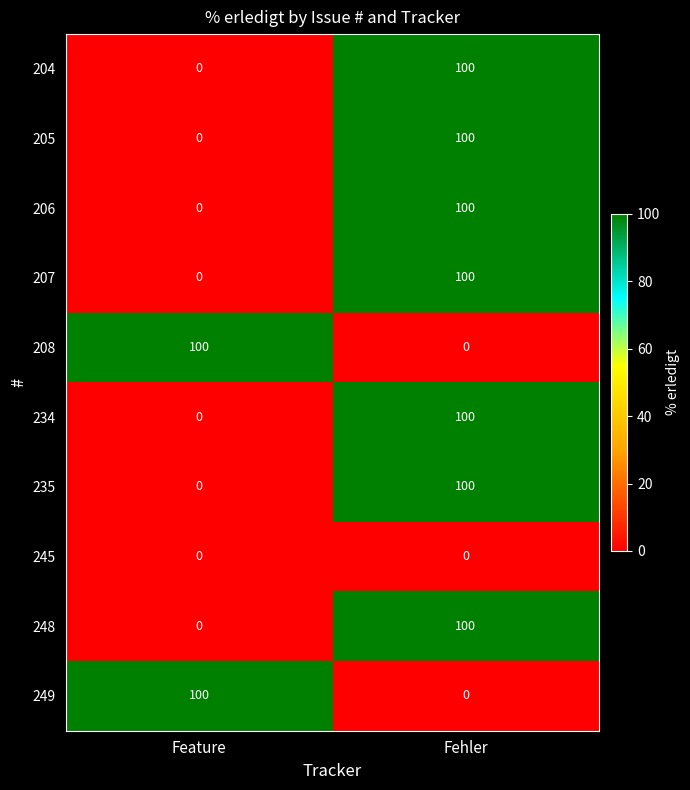

What is the spread (max minus min) of values at Feature?

100